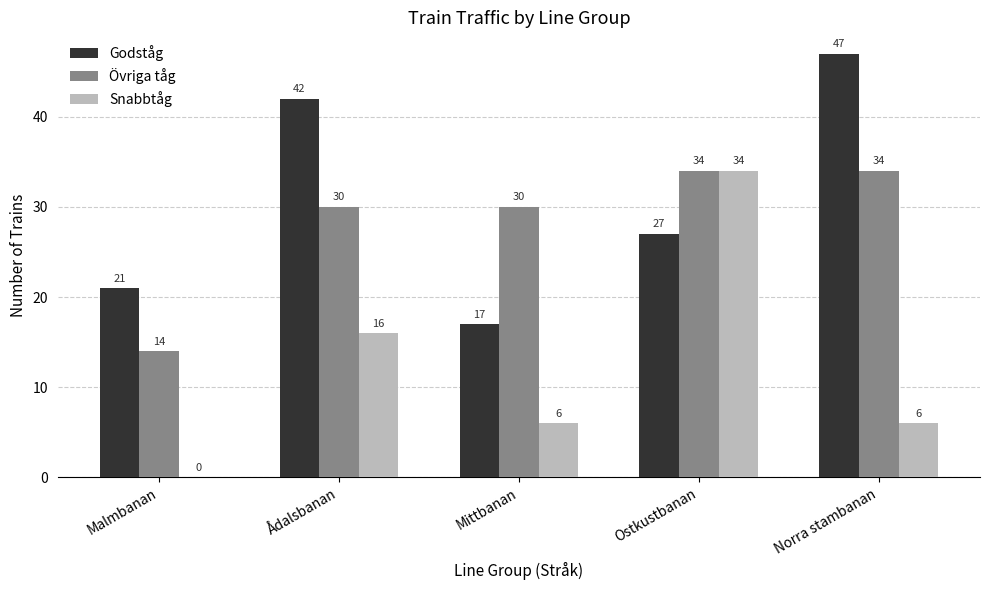

How many groups of bars are there?

5